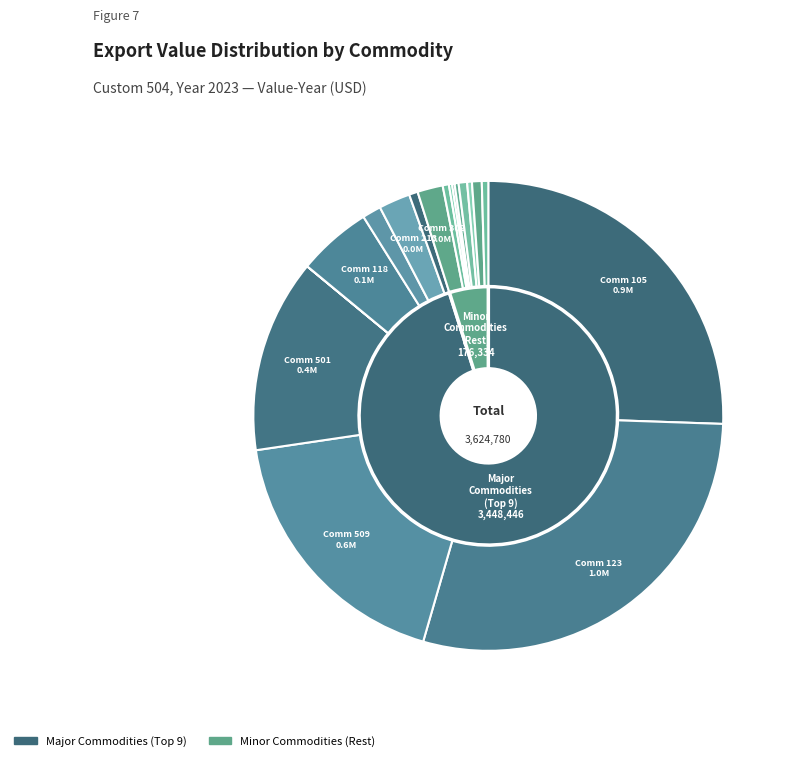

What is the total percentage of 105 and 201?

25.8%